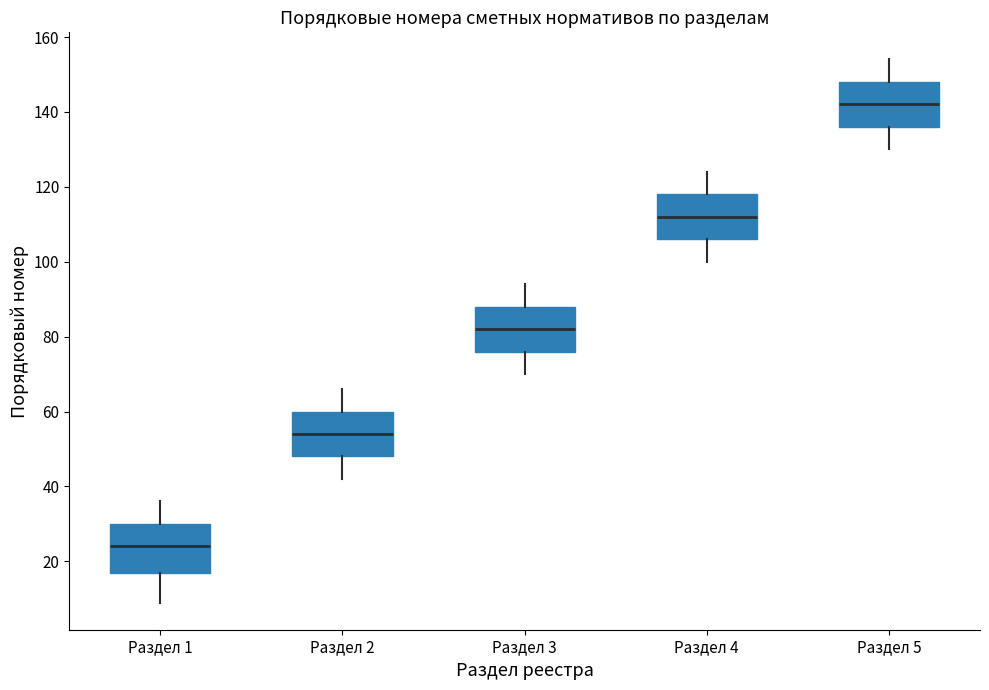

Where does the median line of the box for Раздел 3 sit on the y-axis? The values are not printed on the chart, so give them approximately, as read against the axis.

82